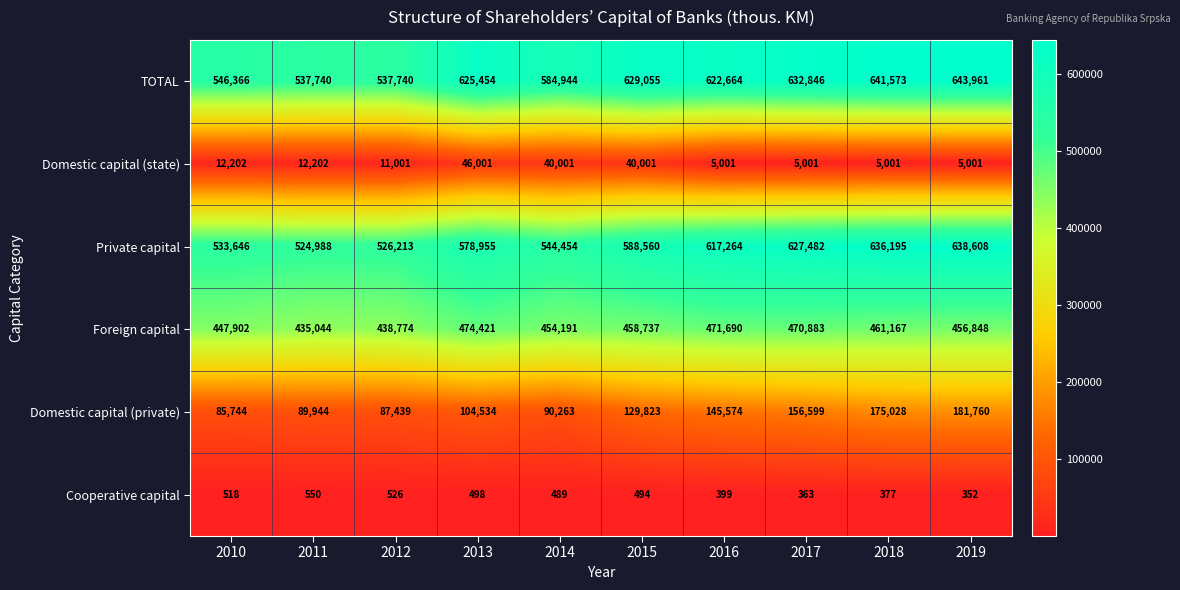

Count the number of categories in the chart.

10